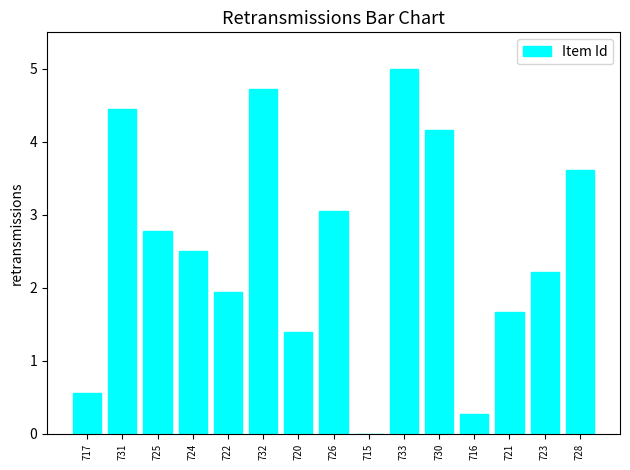

What is the change in value from 717 to 725?

+2.2